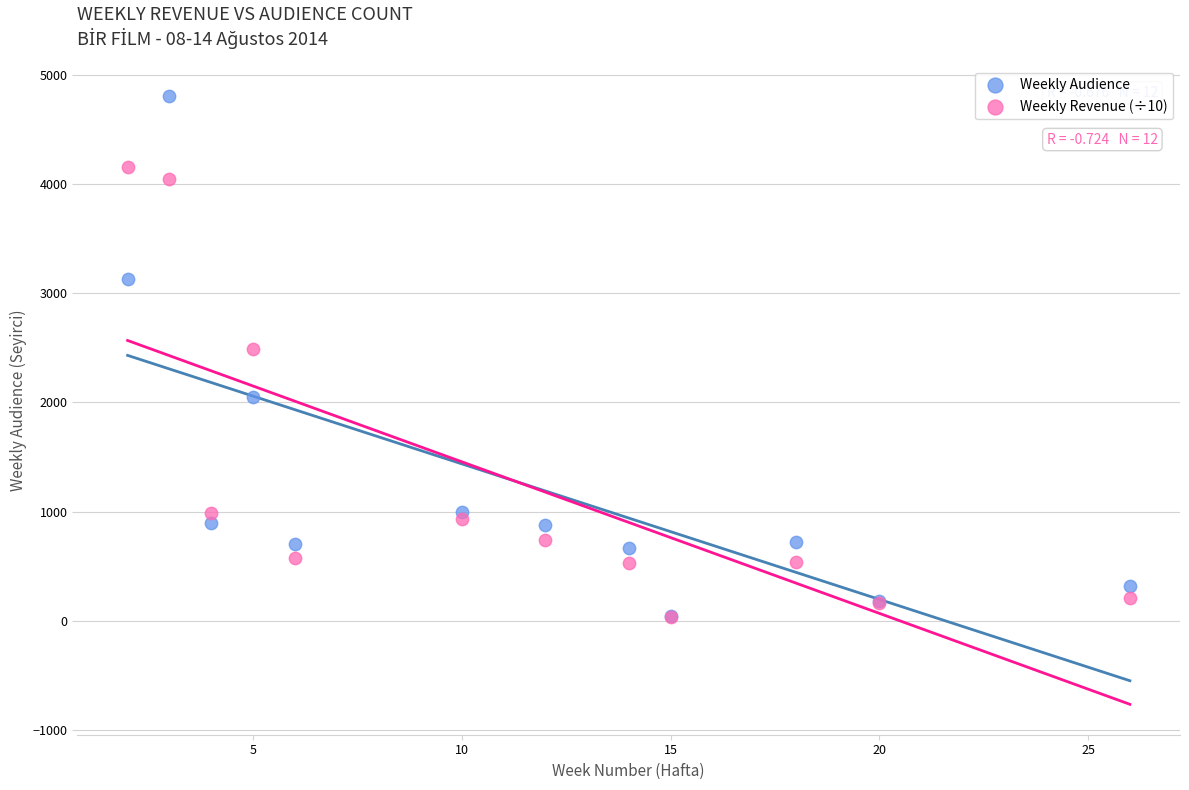

Which series has the largest Y range (max minus min)?

Weekly Audience